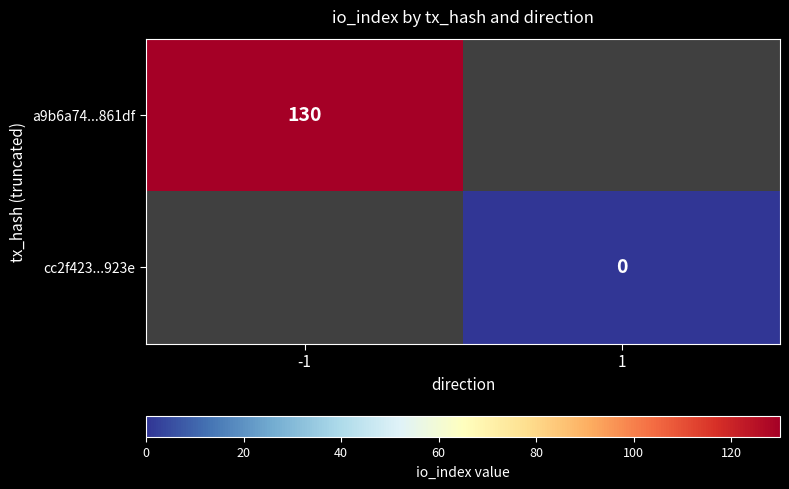

True or false: a9b6a74...861df has a value of 130 at -1.

True